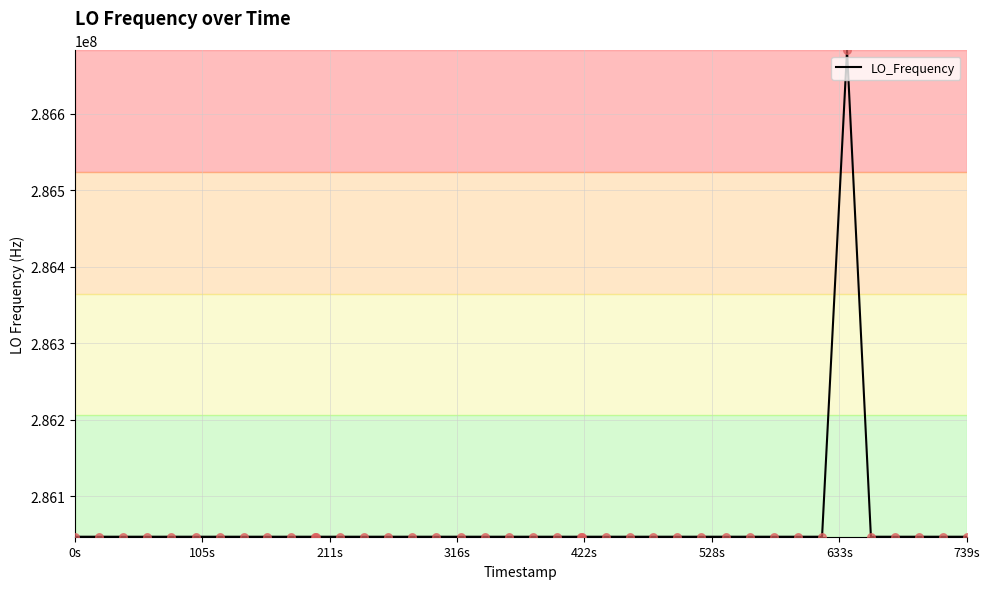

What is the minimum value shown in the chart?

286046998.3